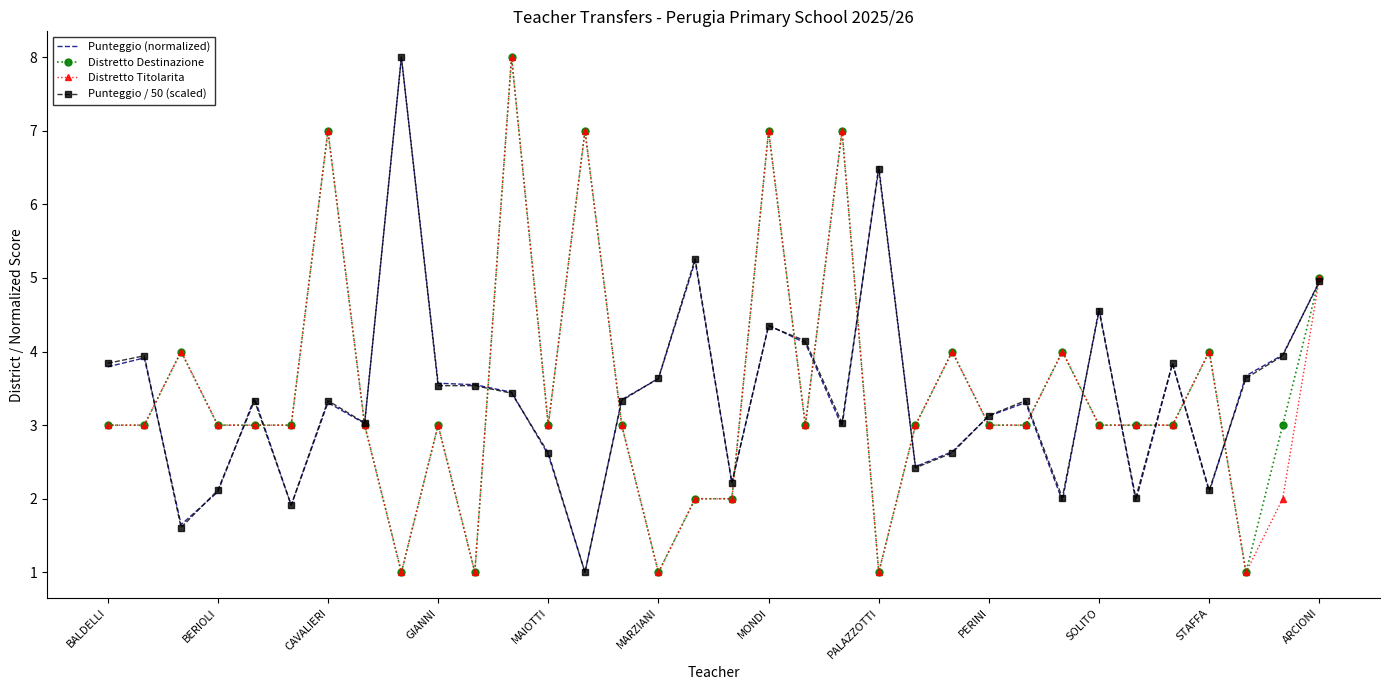

What is the maximum value shown in the chart?

8.0